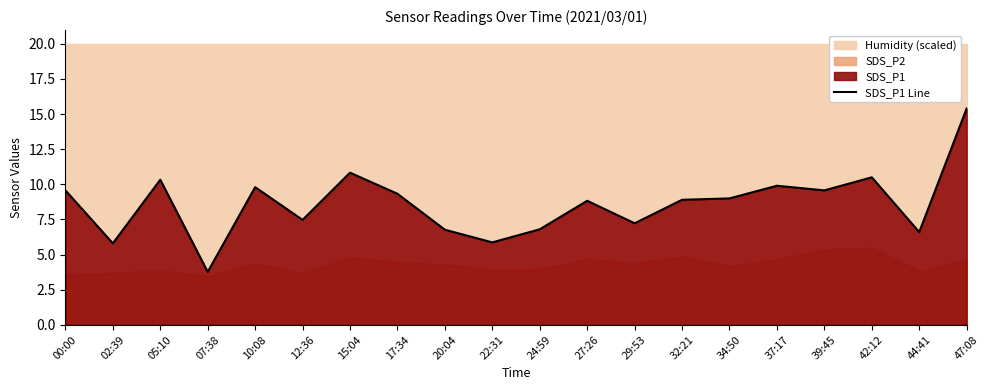

Reading left to right, what are all the values shown in this chart?

00:00=9.6	02:39=5.8	05:10=10.3	07:38=3.8	10:08=9.8	12:36=7.5	15:04=10.8	17:34=9.3	20:04=6.8	22:31=5.9	24:59=6.8	27:26=8.8	29:53=7.2	32:21=8.9	34:50=9.0	37:17=9.9	39:45=9.6	42:12=10.5	44:41=6.6	47:08=15.4